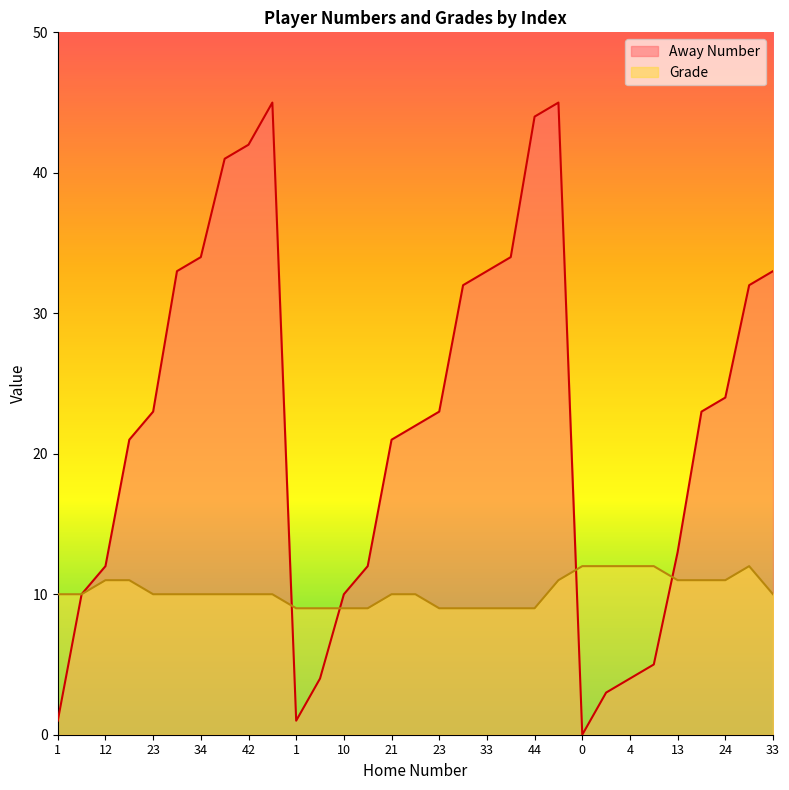

Rank the series at 23 from lowest to highest value.

Grade, Away Number